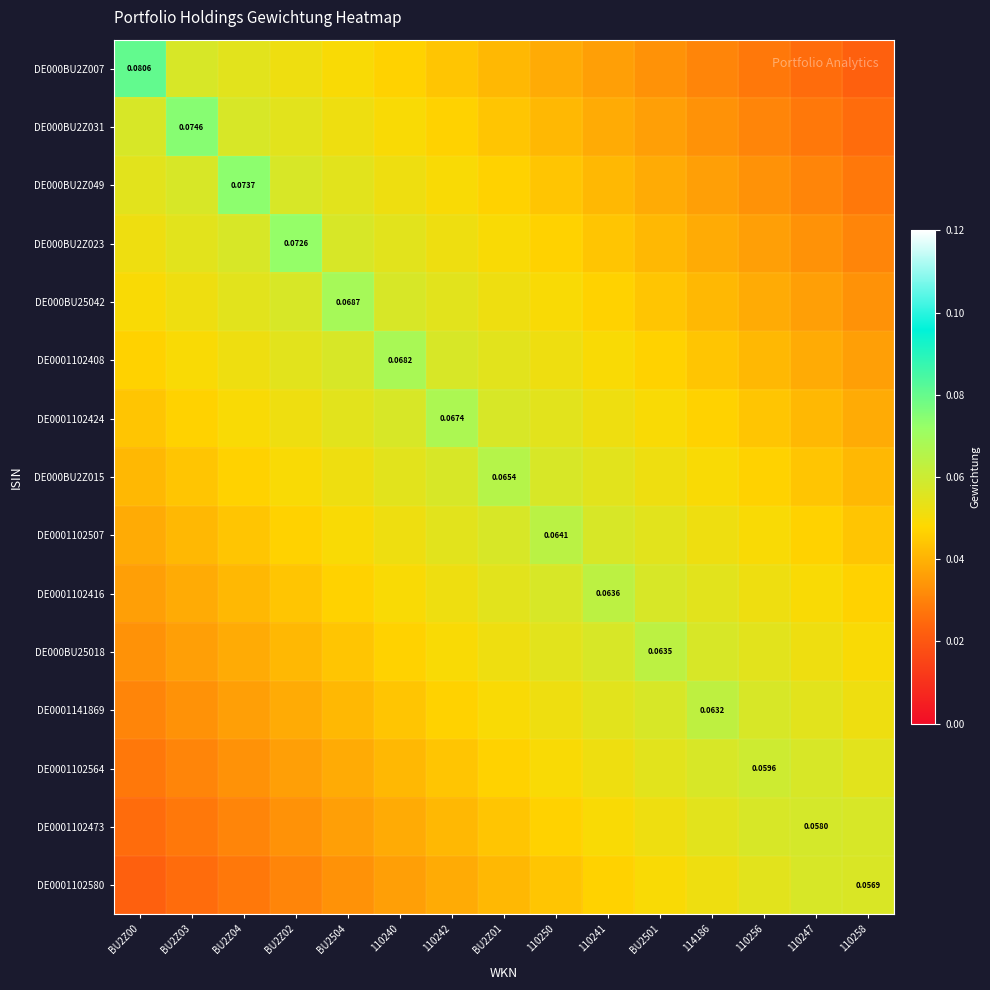

The value of DE0001102408 at BU2Z01 is 0.0. True or false?

False